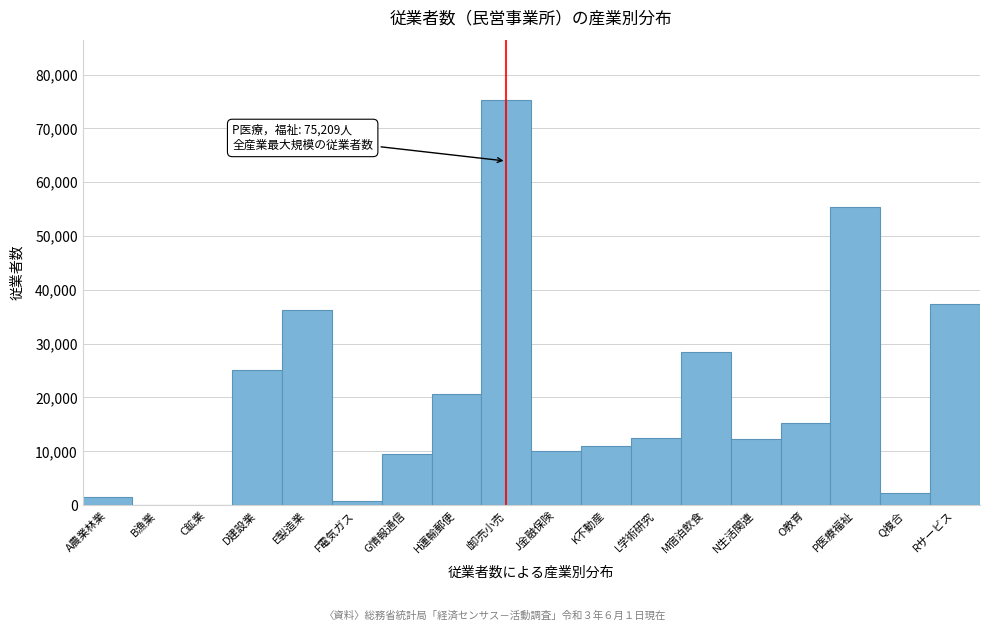

What is the maximum value shown in the chart?

75209